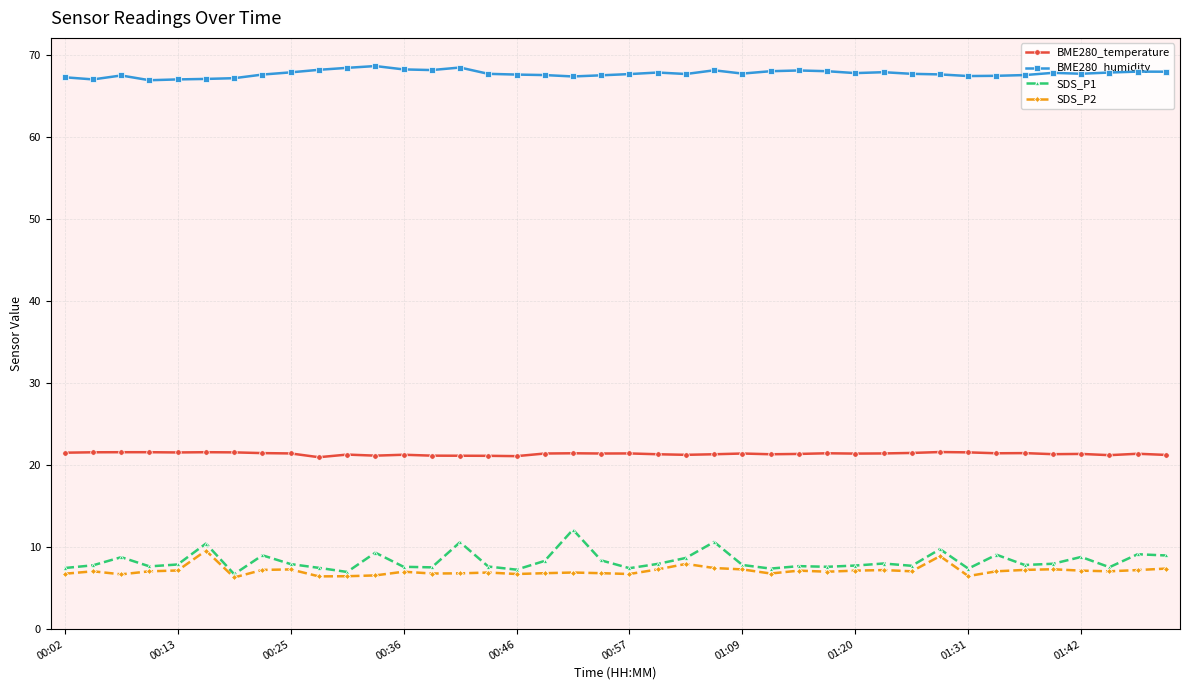

What is the highest value of the BME280_temperature series?

21.6